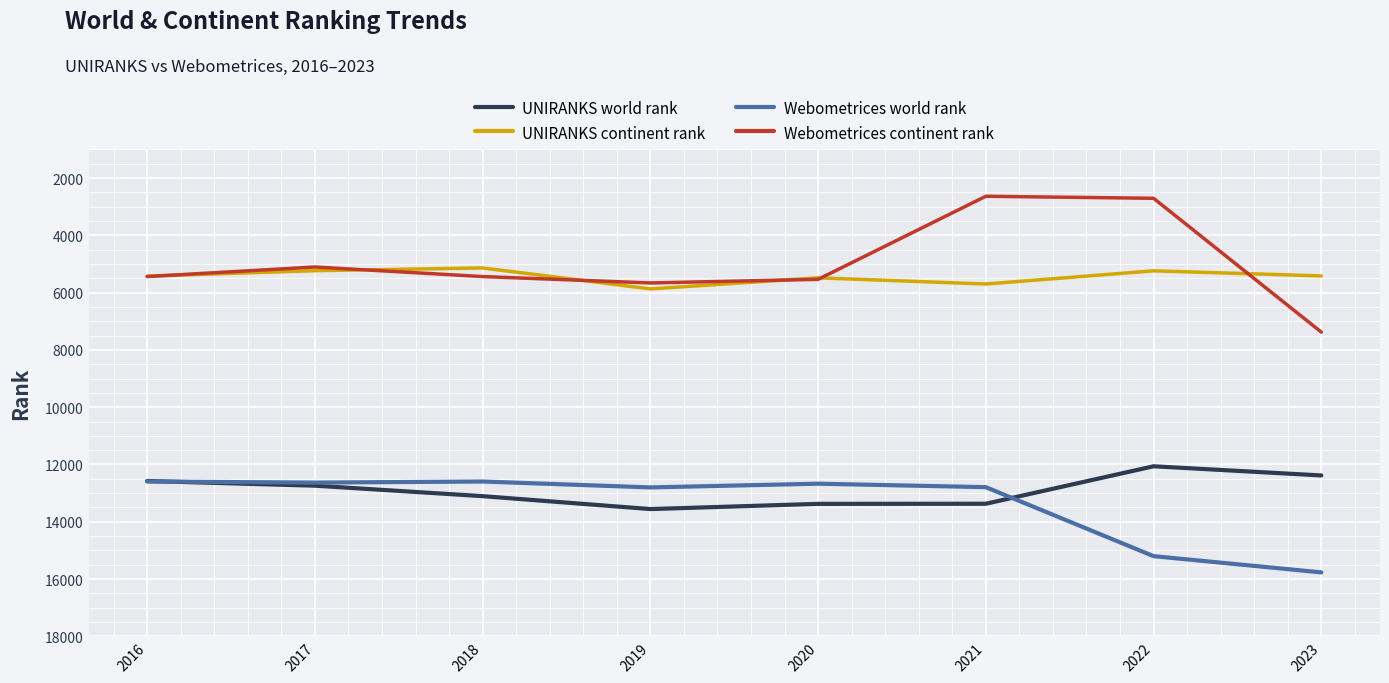

Is this an area chart (filled region under the line)?

No